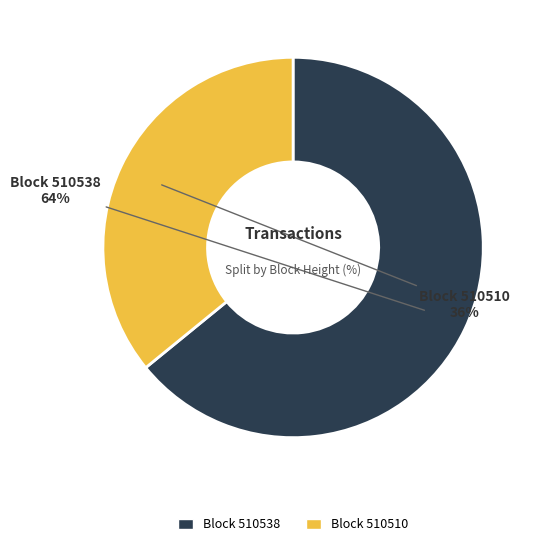

The Block 510510 slice represents 24% of the pie. True or false?

False